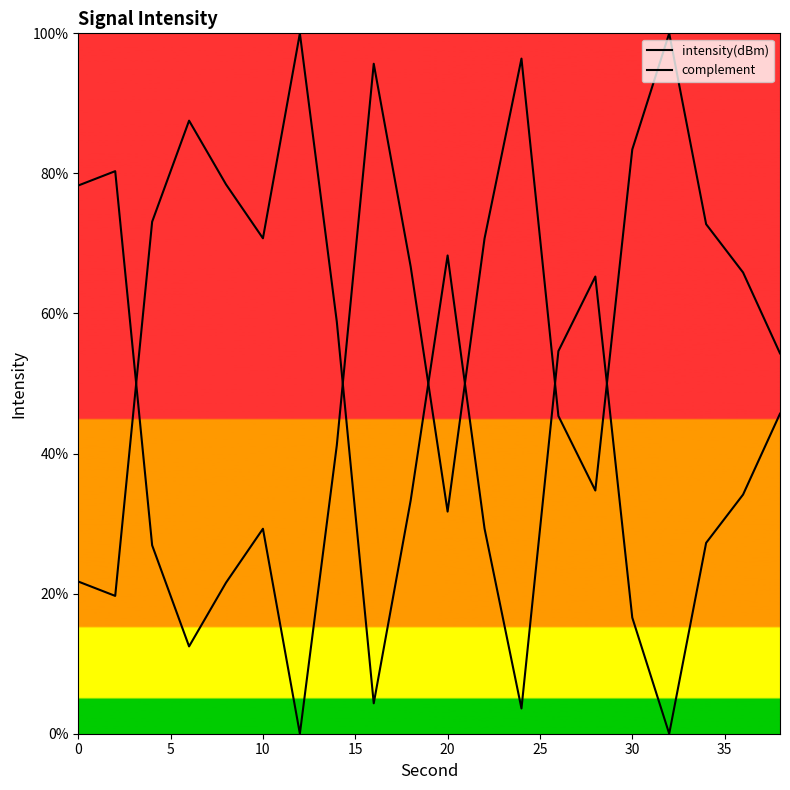

List the series in order of their peak value, lowest first.

intensity(dBm), complement